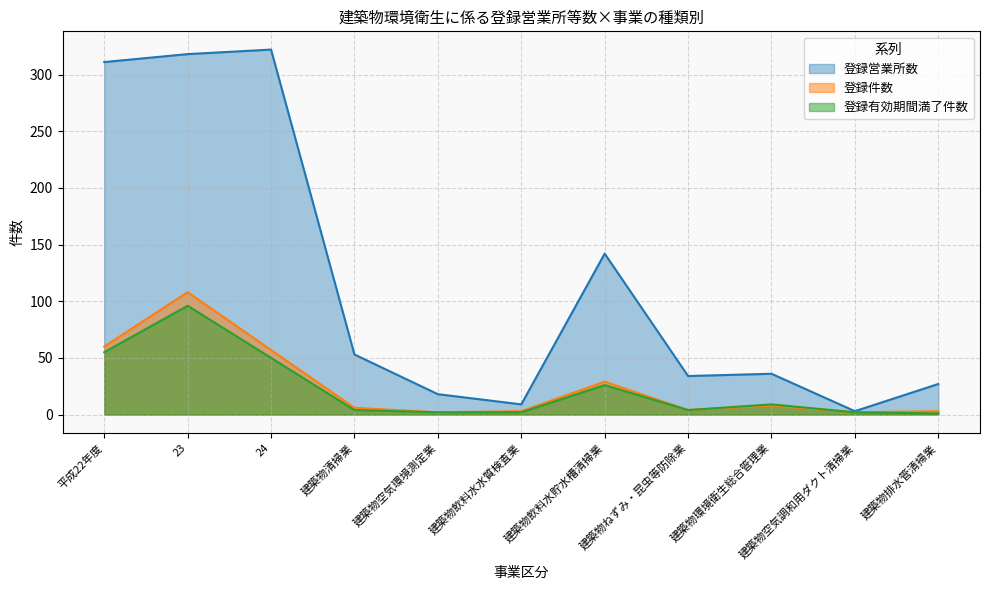

In 登録有効期間満了件数, how many points are higher than both neighbors (excluding endpoints)?

3